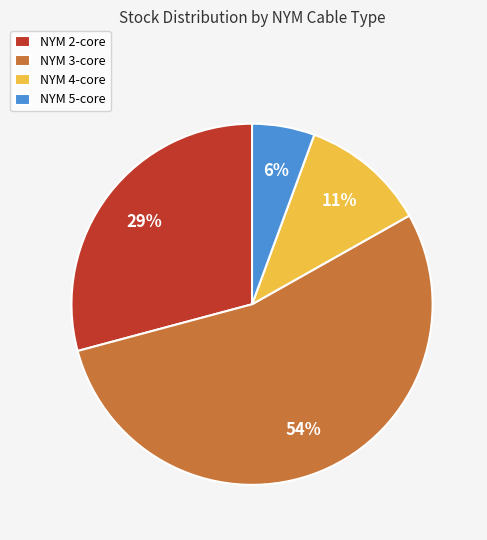

Which has a higher value, NYM 4-core or NYM 2-core?

NYM 2-core